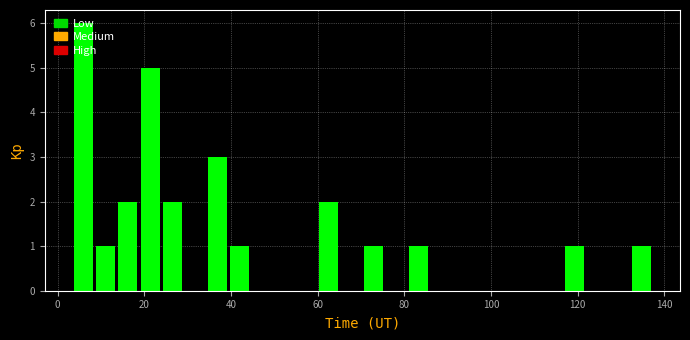

Read against the x-axis, roughly where is the centre of the tallest bar?

6